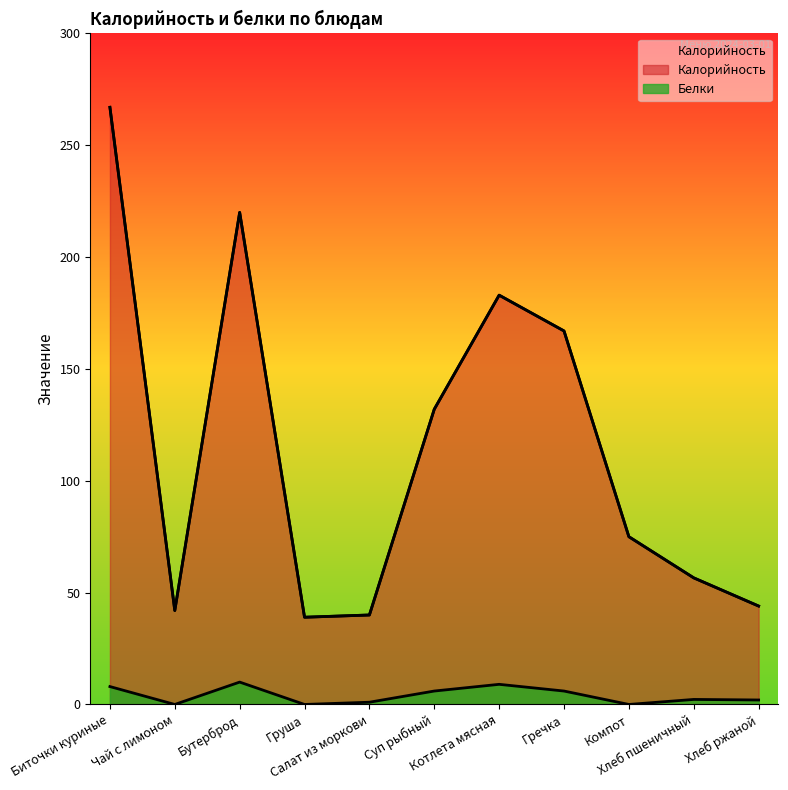

What is the difference between the maximum and second lowest values in the Калорийность series?

227.0